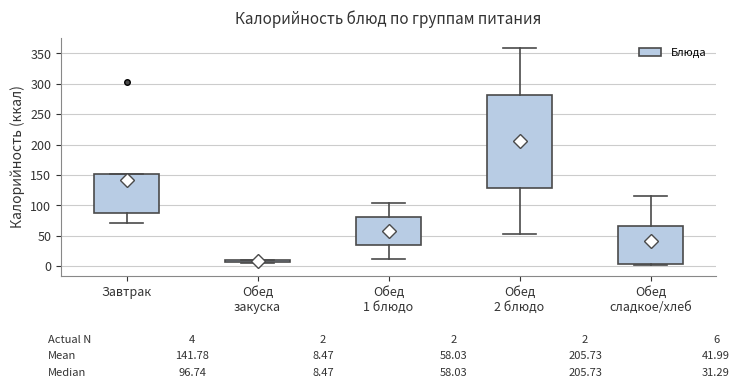

Which box is the tallest, from its lower edge to its upper edge?

Обед 2 блюдо